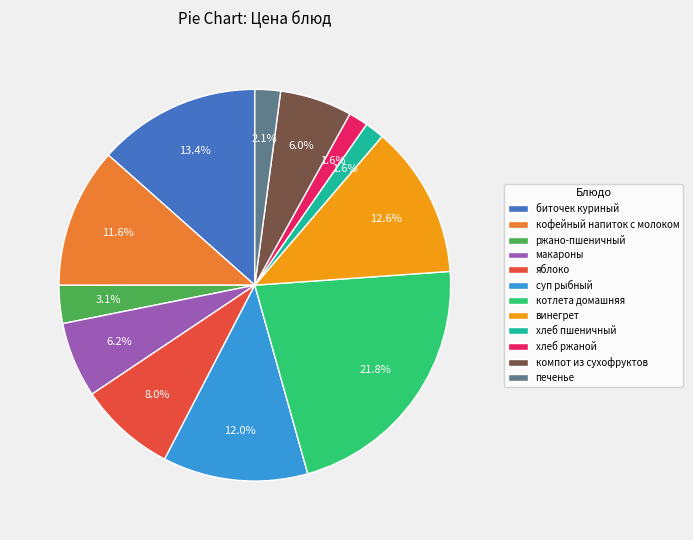

How many segments does this pie chart have?

12